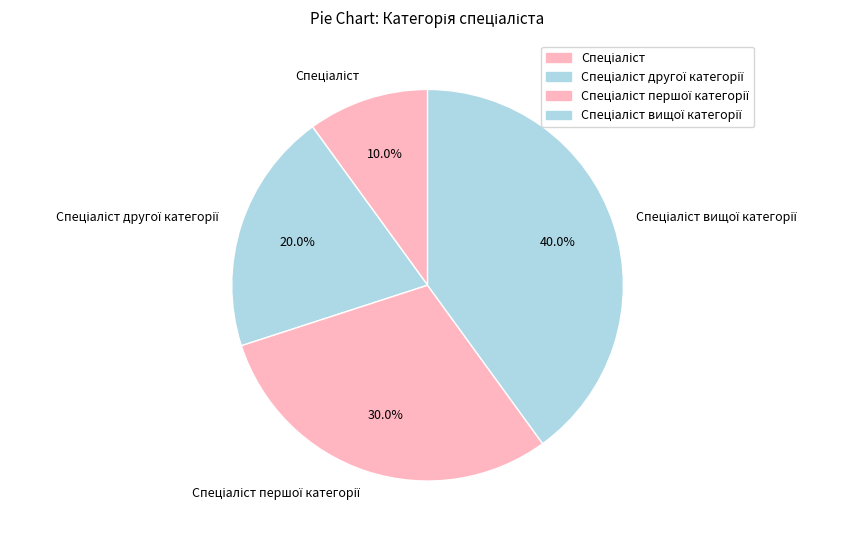

Is there a majority slice in this chart?

No